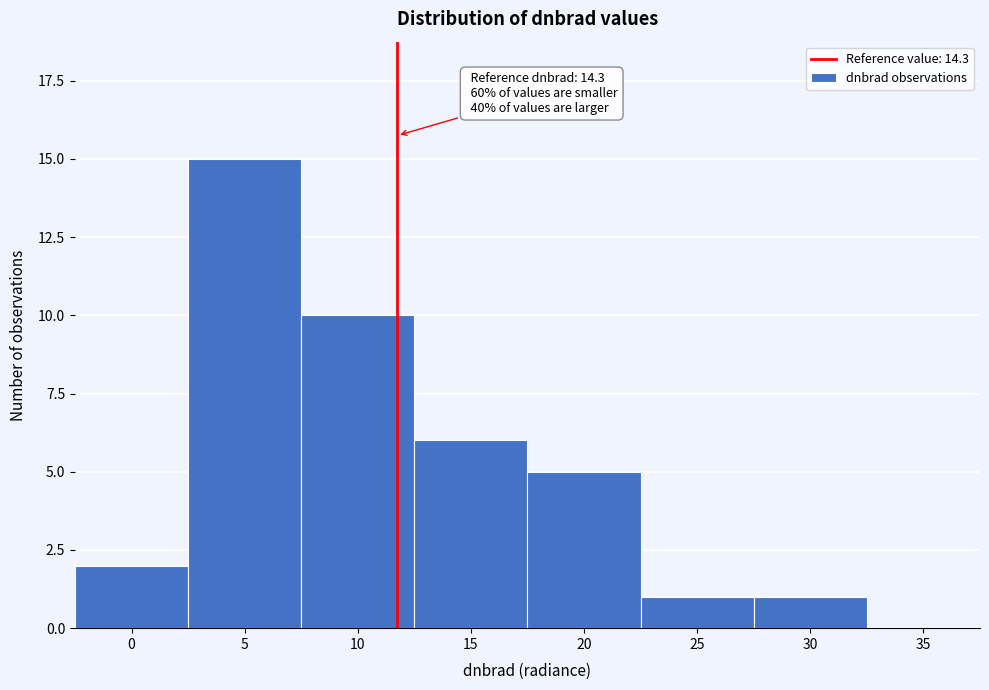

Reading left to right, list all the values displayed in this chart.

0=2	5=15	10=10	15=6	20=5	25=1	30=1	35=0